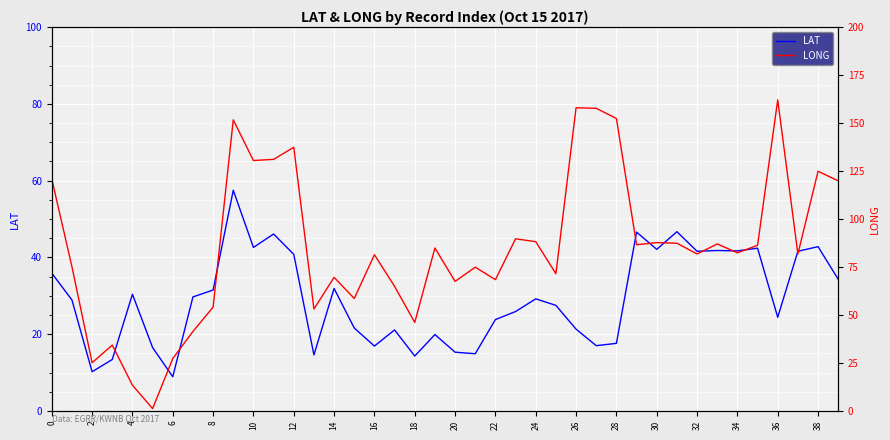

What is the maximum value for LAT?

57.5